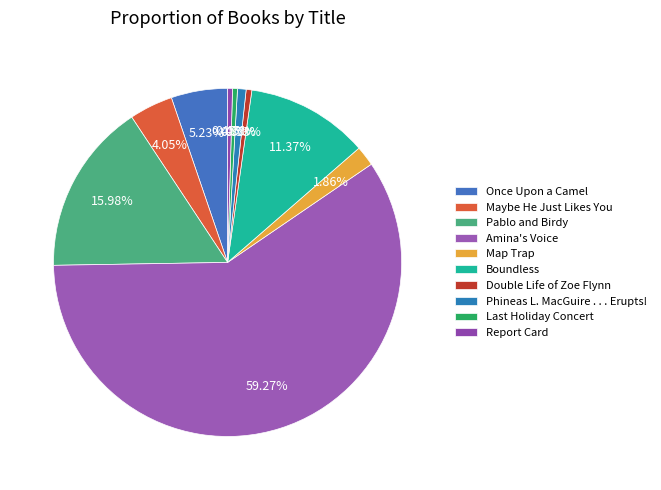

To the nearest percent, what is the difference between the largest and smallest slice percentages?

59%